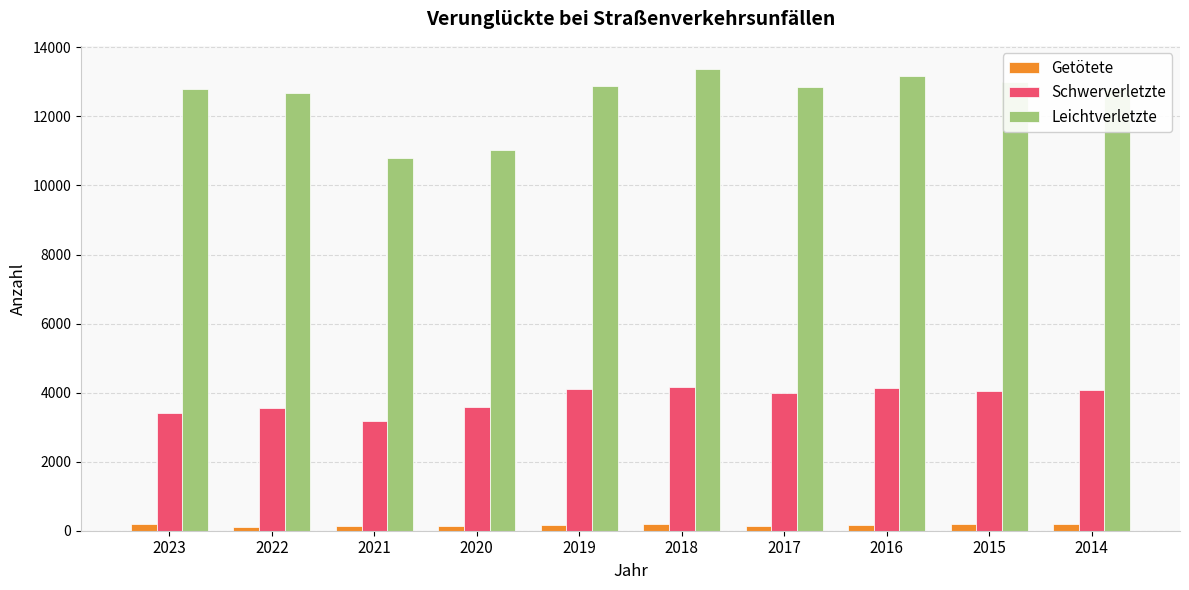

What is the difference between the maximum and minimum values in the Leichtverletzte series?

2575